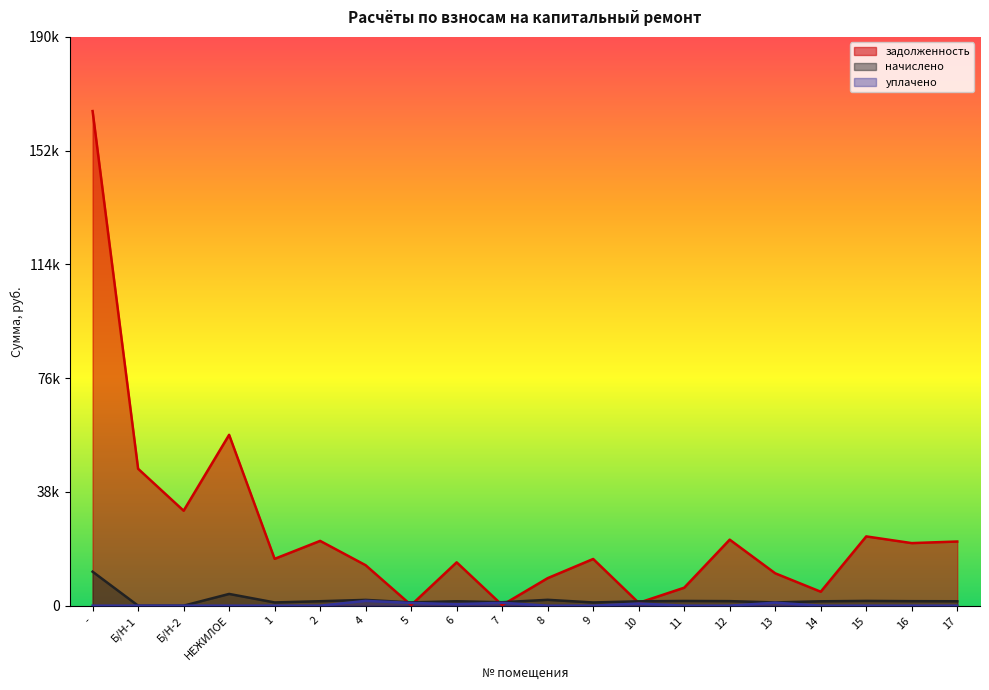

The задолженность series shows 55979.9 at Б/Н-2. True or false?

False